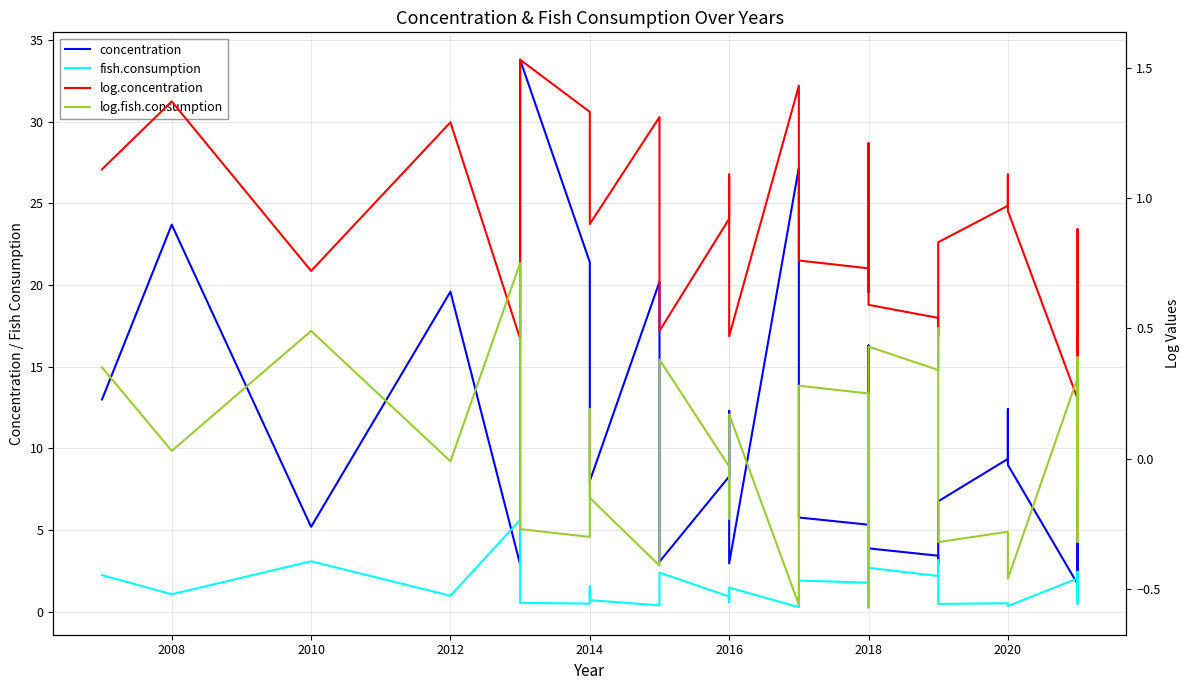

What are all the series names shown in the legend?

concentration, fish.consumption, log.concentration, log.fish.consumption